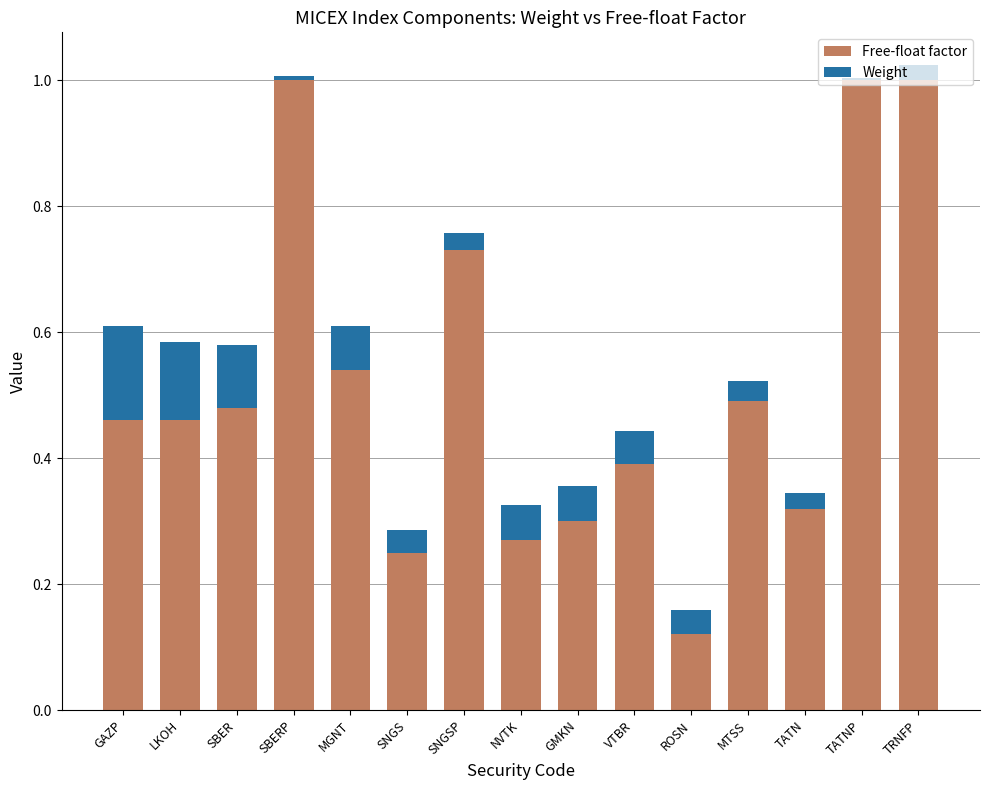

Is it true that Free-float factor equals 1.7 at SBERP?

False